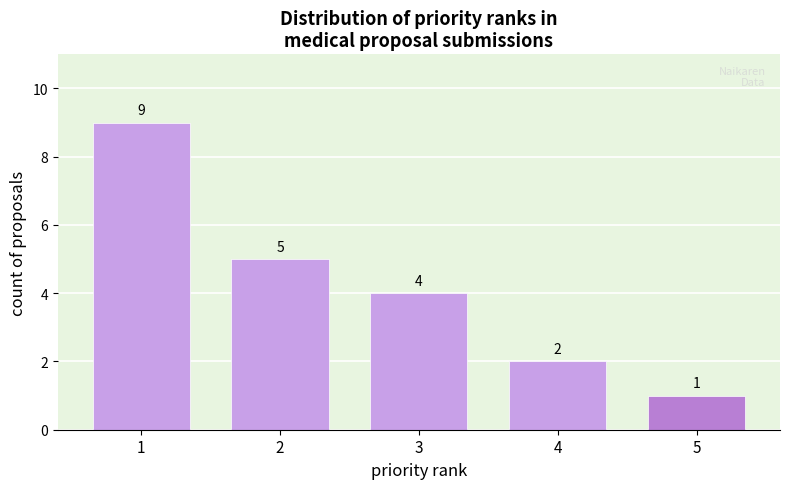

Reading left to right, extract all data points from this chart.

9	5	4	2	1